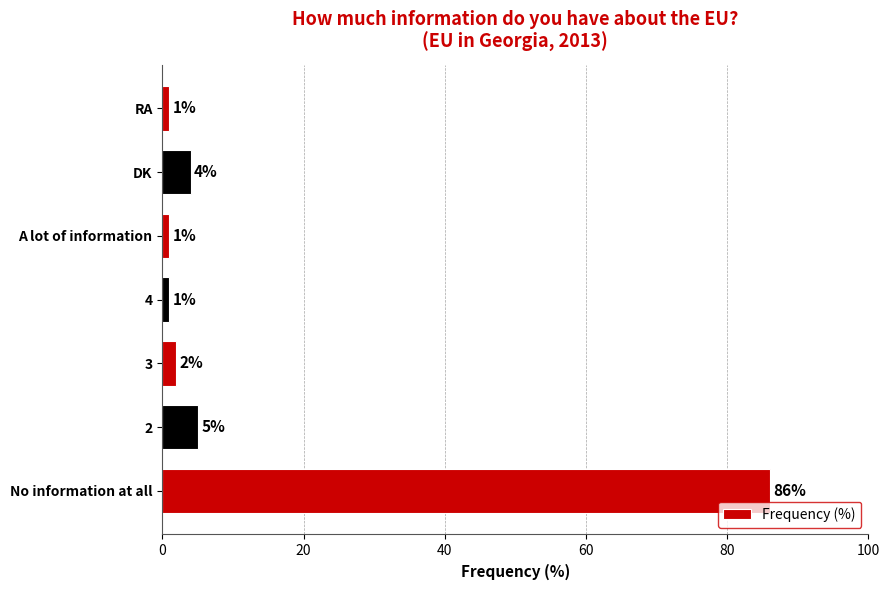

What is the difference between the second highest and minimum values?

4